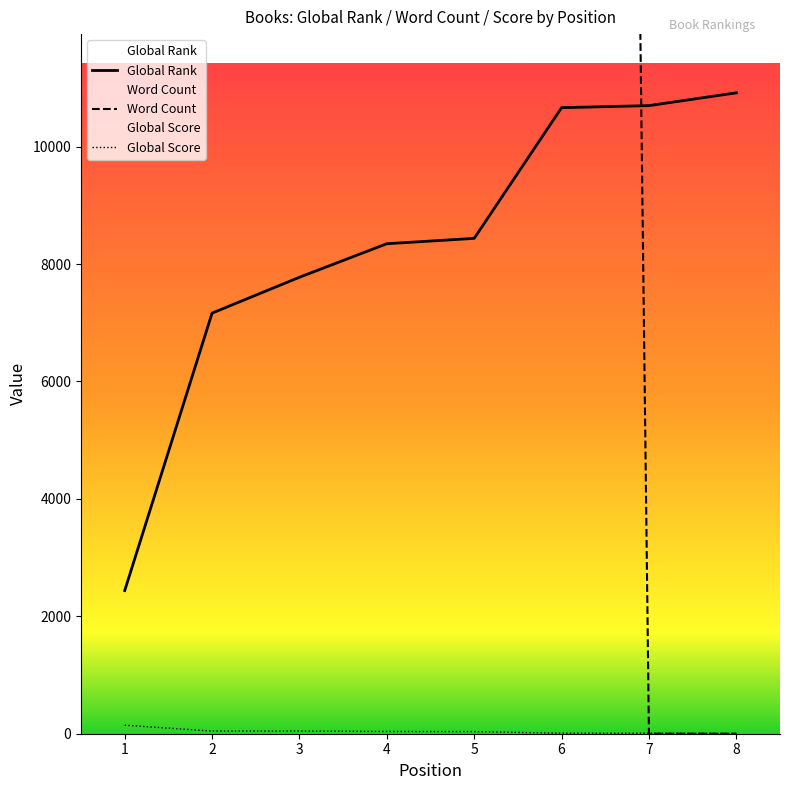

Does the chart have visible grid lines?

No